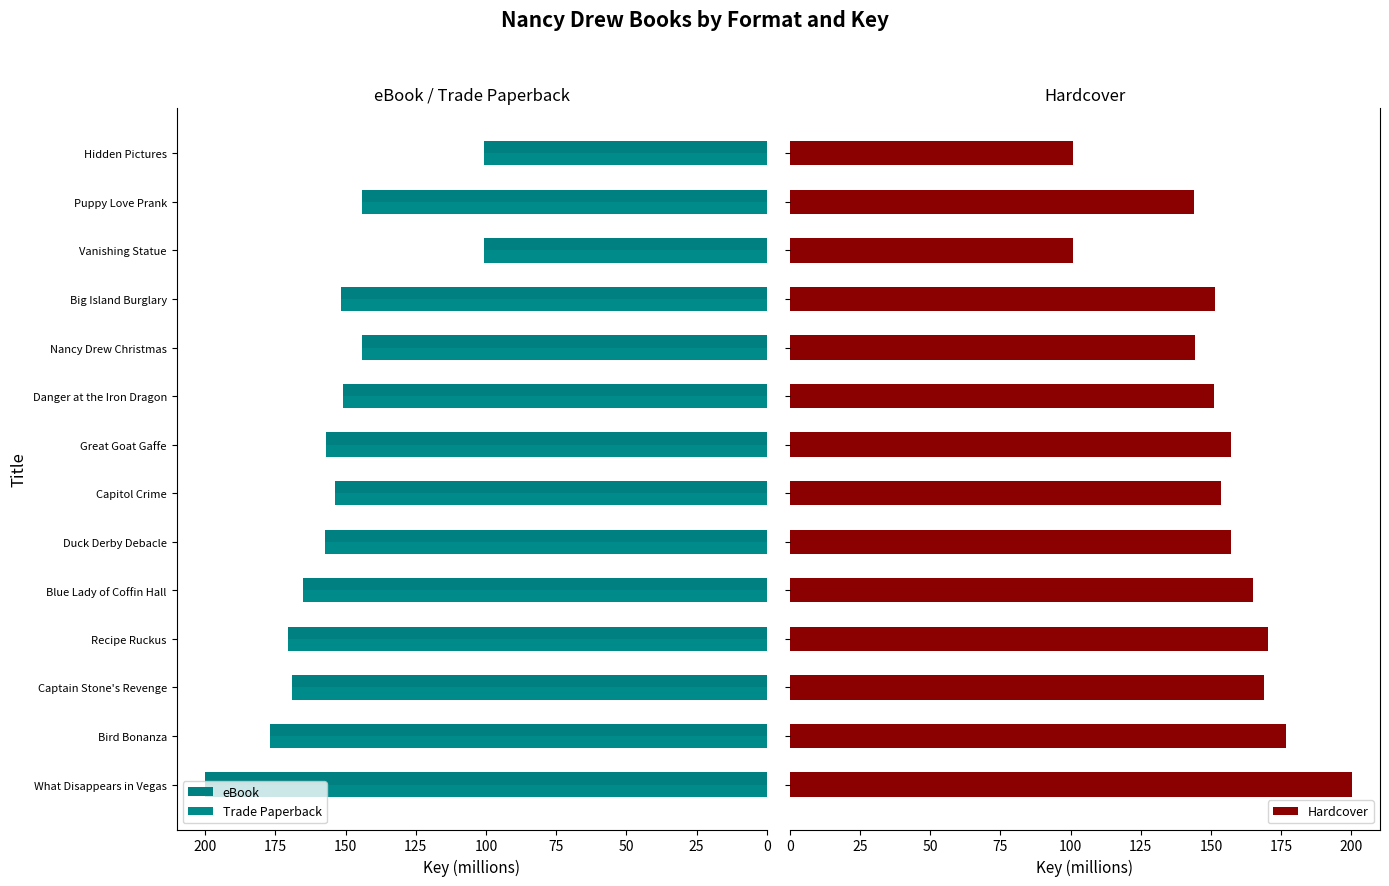

Which series has the largest range (max minus min)?

eBook